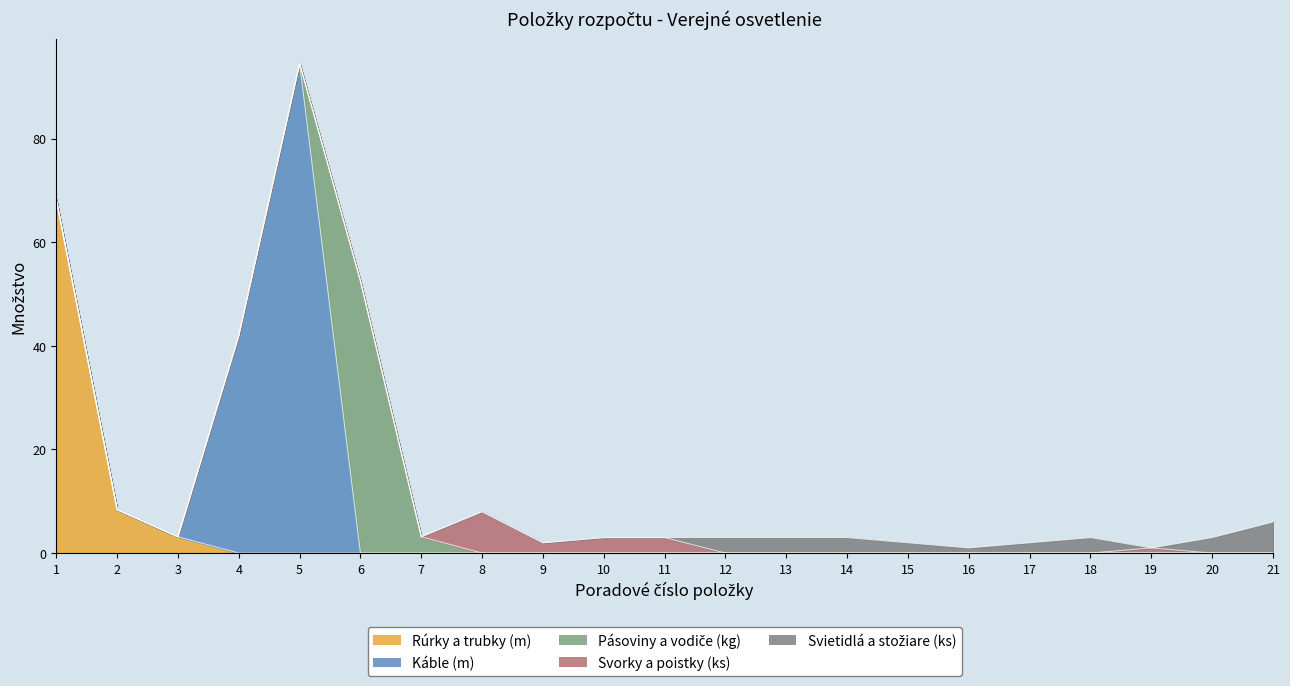

List the series in order of their peak value, highest first.

Káble (m), Rúrky a trubky (m), Pásoviny a vodiče (kg), Svorky a poistky (ks), Svietidlá a stožiare (ks)